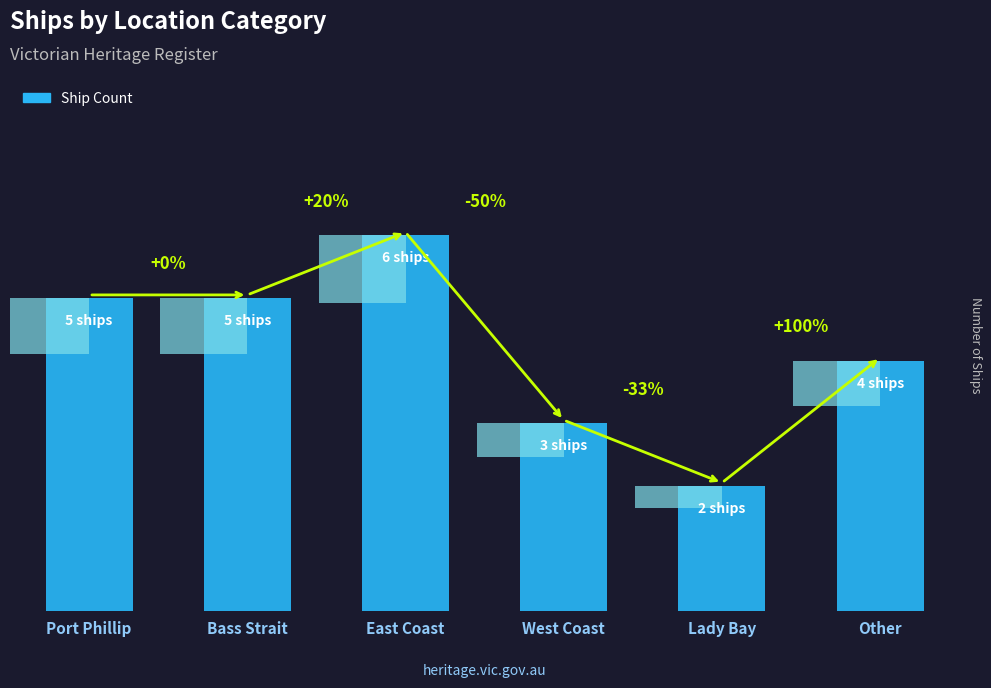

Read the value at Lady Bay.

2